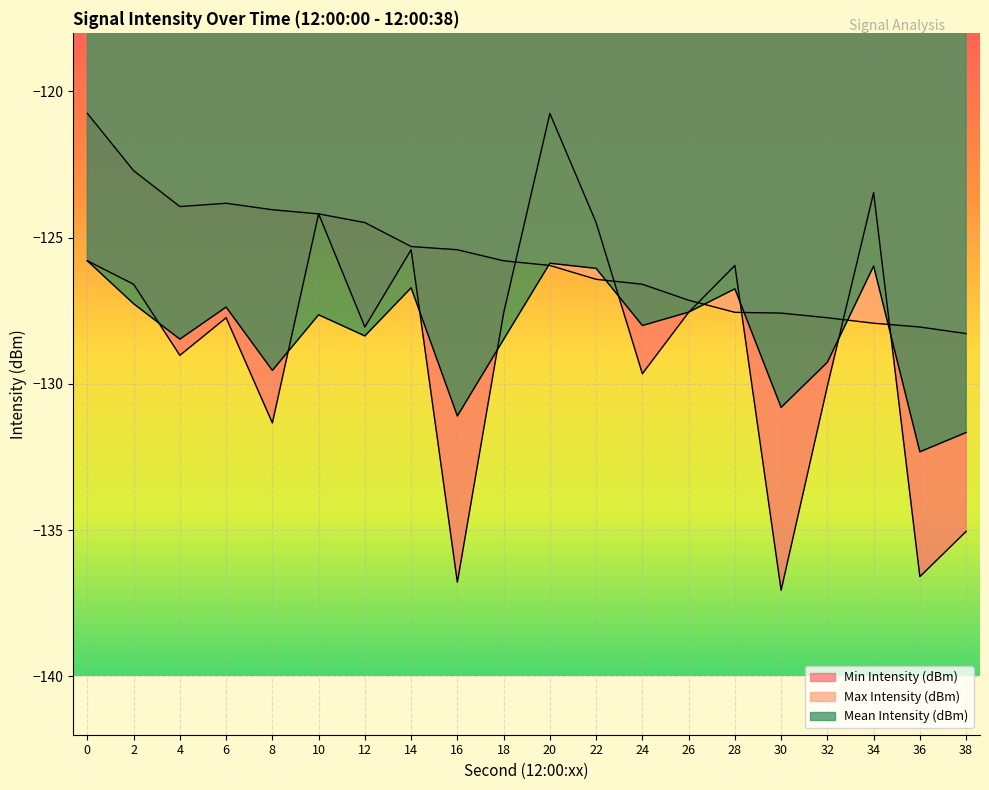

True or false: Max Intensity (dBm) has more than 0 interior local peaks.

True